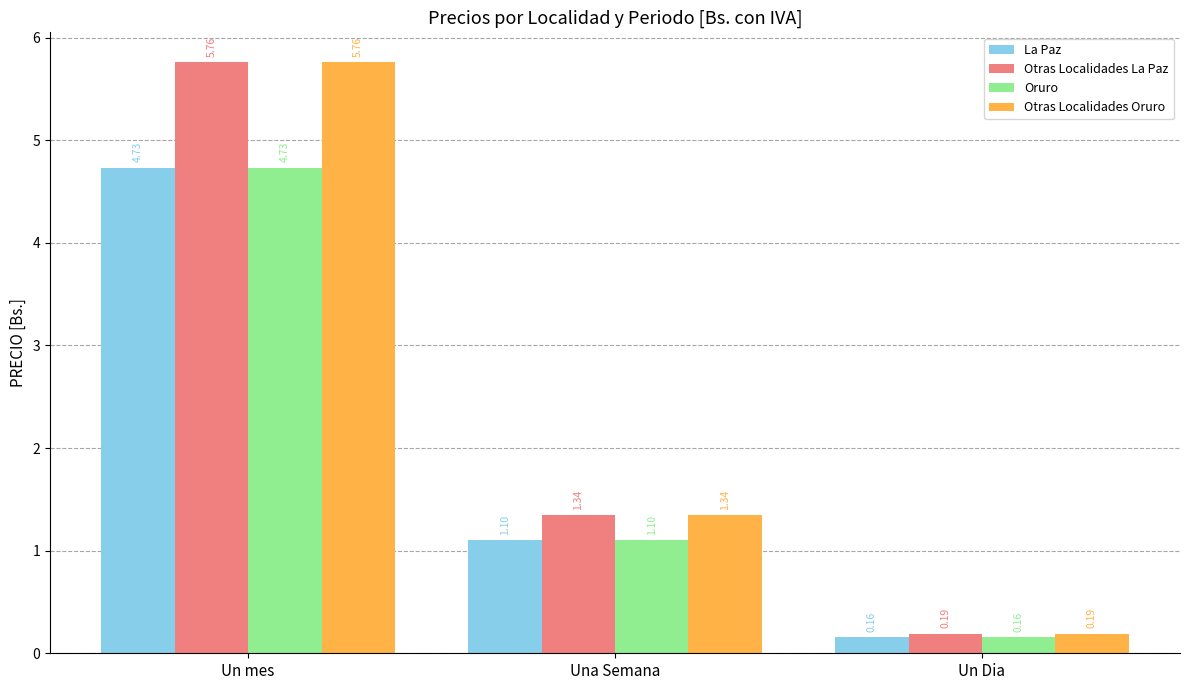

What are all the series names shown in the legend?

La Paz, Otras Localidades La Paz, Oruro, Otras Localidades Oruro